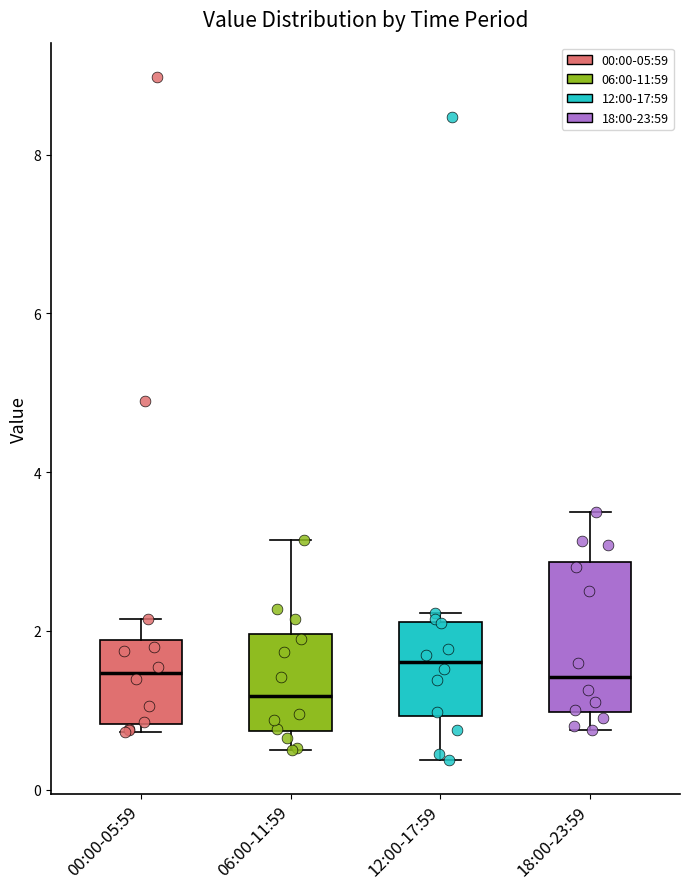

Reading left to right, transcribe this box plot: for each box, give where its median line is, the range the box spans, and where its two whiskers end, as read against the y-axis. The values are not printed on the chart, so give them approximately, as read against the axis.

00:00-05:59: median 1.4, box 0.8 to 1.8, whiskers 0.8 (just below the box's lower edge) to 2.2
06:00-11:59: median 1.2, box 0.8 to 2.0, whiskers 0.6 to 3.2
12:00-17:59: median 1.6, box 1.0 to 2.2, whiskers 0.4 to 2.2 (just above the box's upper edge)
18:00-23:59: median 1.4, box 1.0 to 2.8, whiskers 0.8 to 3.6